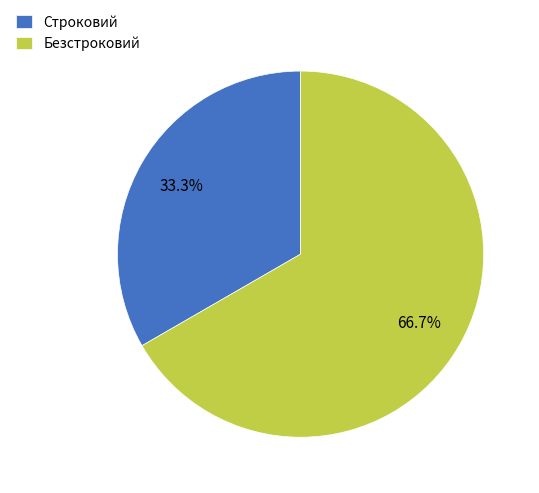

How many slices are in this pie chart?

2